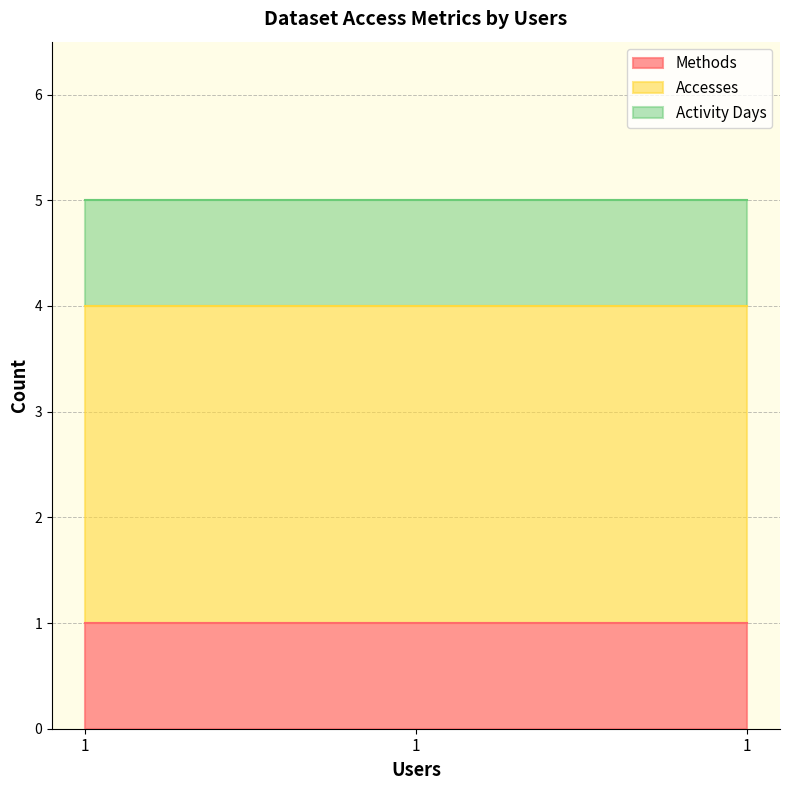

Which series has the largest total across all categories?

Accesses